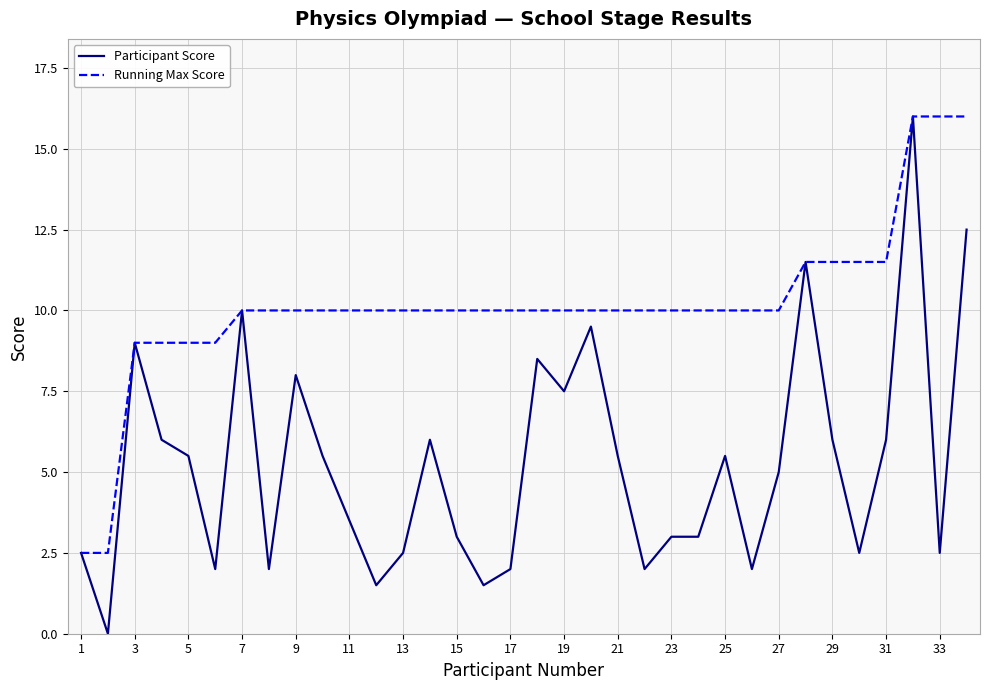

Which series has the largest range (max minus min)?

Participant Score